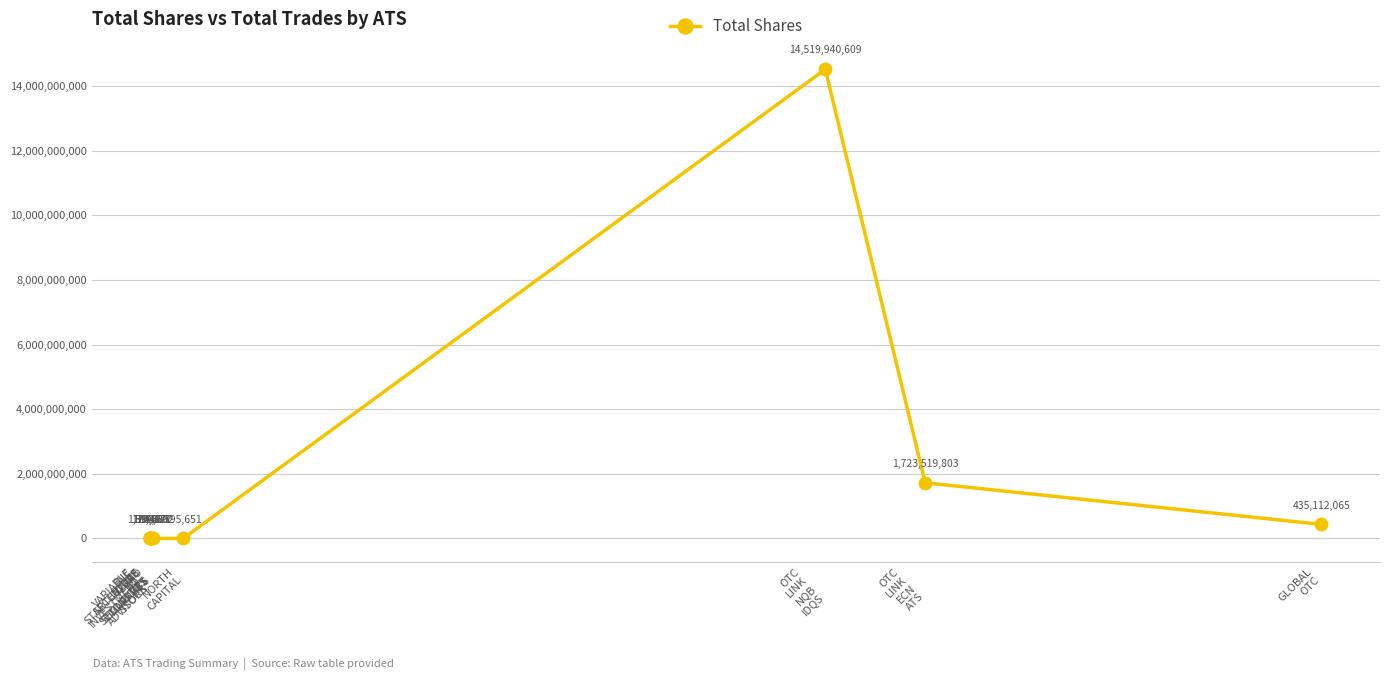

What is the average value?

1668144158